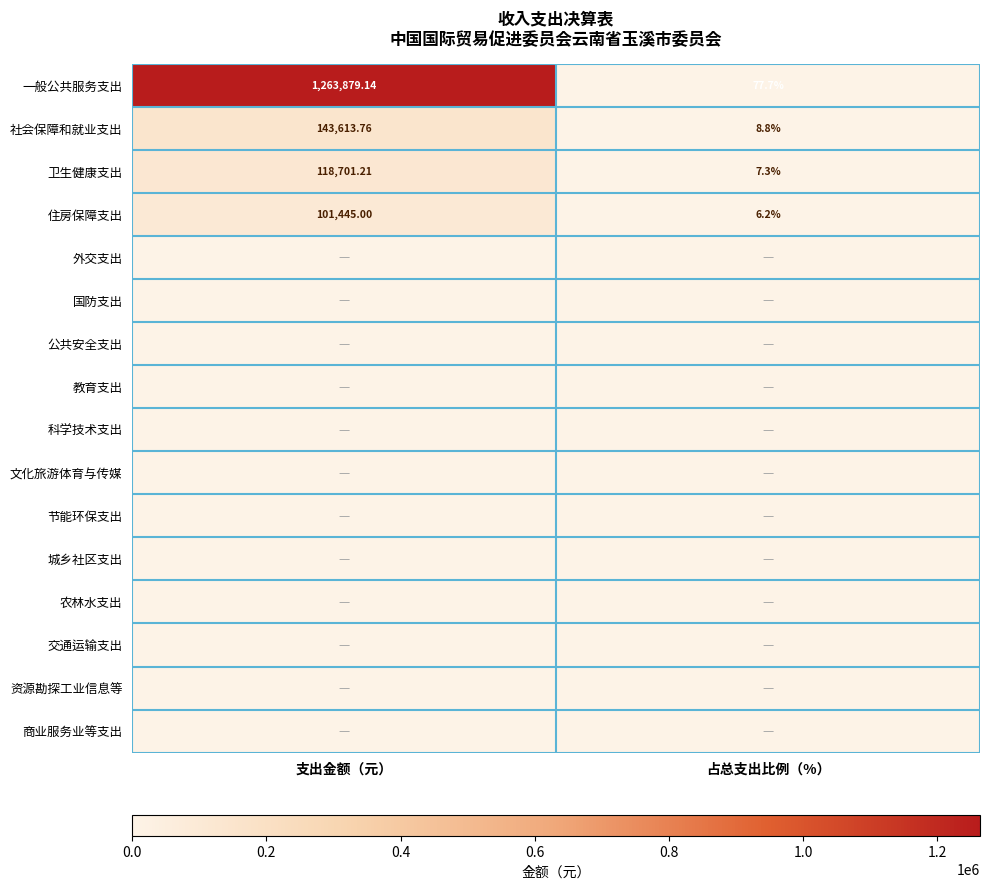

The 资源勘探工业信息等 series shows 0.0 at 支出金额（元）. True or false?

True